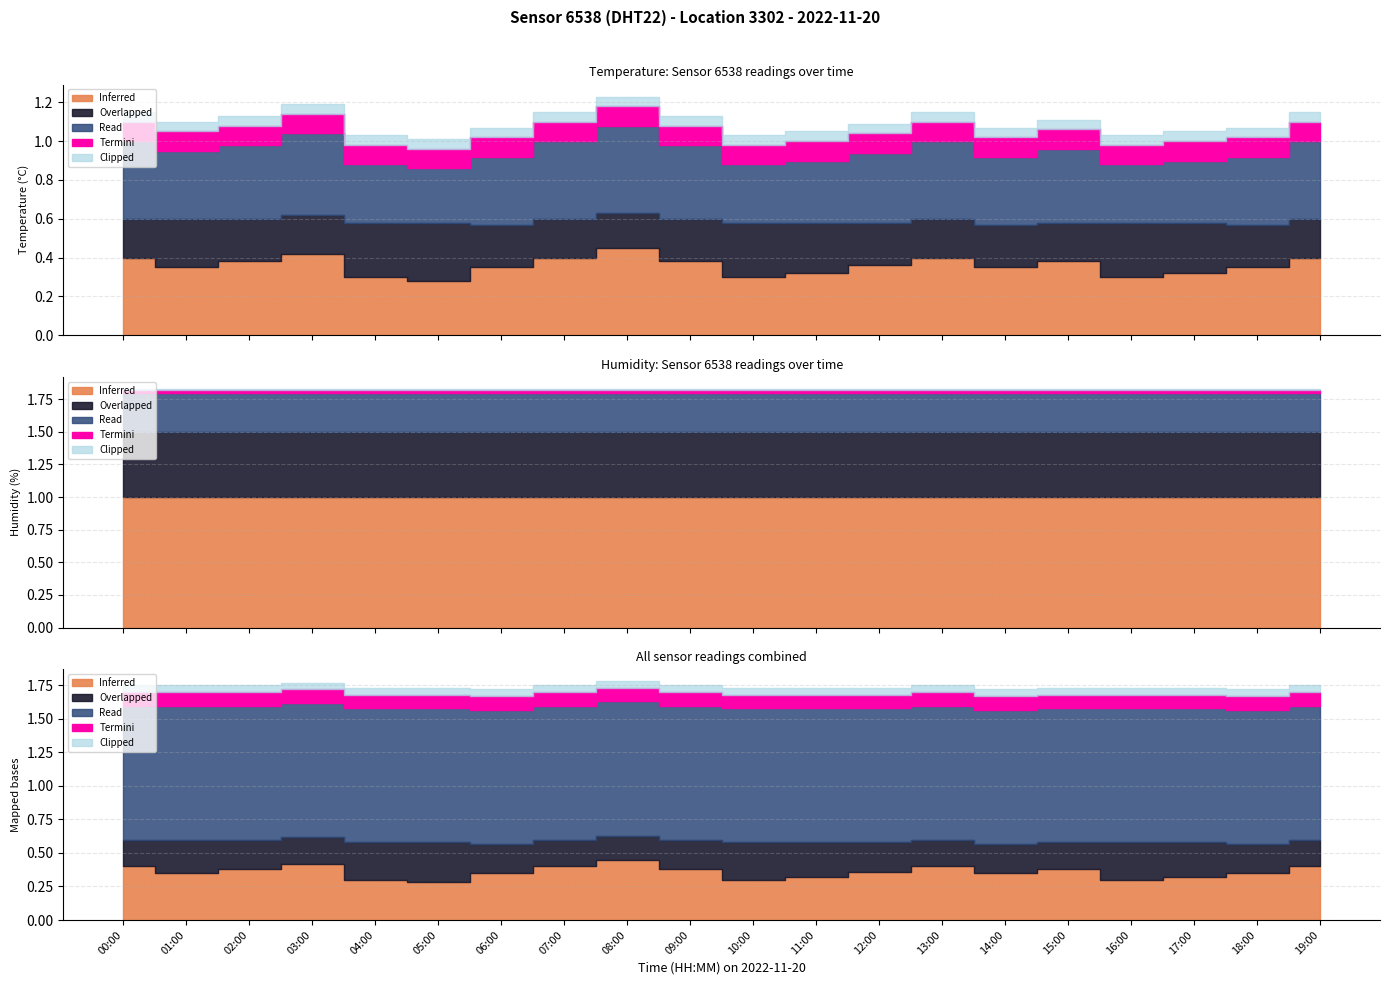

Between which two adjacent categories do Overlapped and Inferred first intersect?

04:00 and 05:00